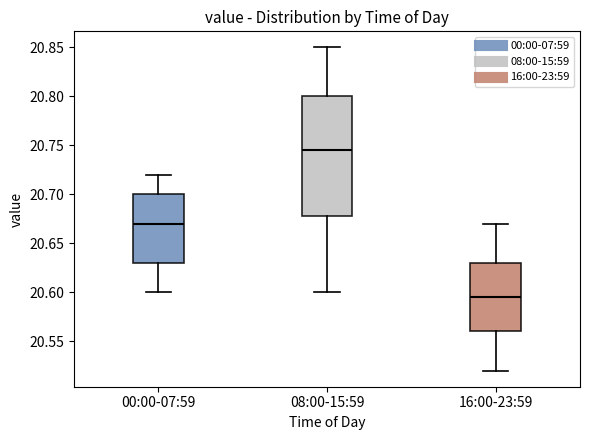

Reading left to right, transcribe this box plot: for each box, give where its median line is, the range the box spans, and where its two whiskers end, as read against the y-axis. The values are not printed on the chart, so give them approximately, as read against the axis.

00:00-07:59: median 20.670, box 20.630 to 20.700, whiskers 20.600 to 20.720
08:00-15:59: median 20.745, box 20.680 to 20.800, whiskers 20.600 to 20.850
16:00-23:59: median 20.595, box 20.560 to 20.630, whiskers 20.520 to 20.670